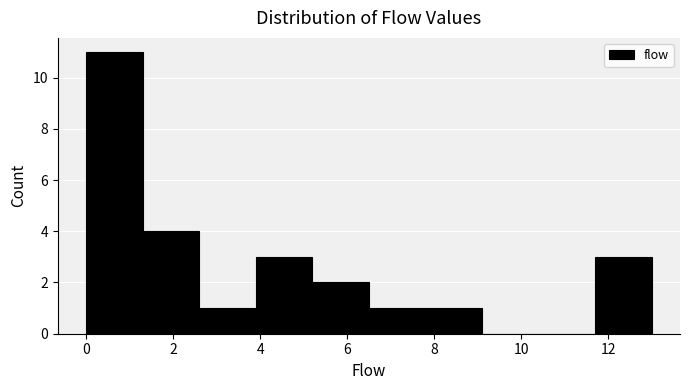

Which range on the x-axis has the tallest bar?

0.0 to 1.3